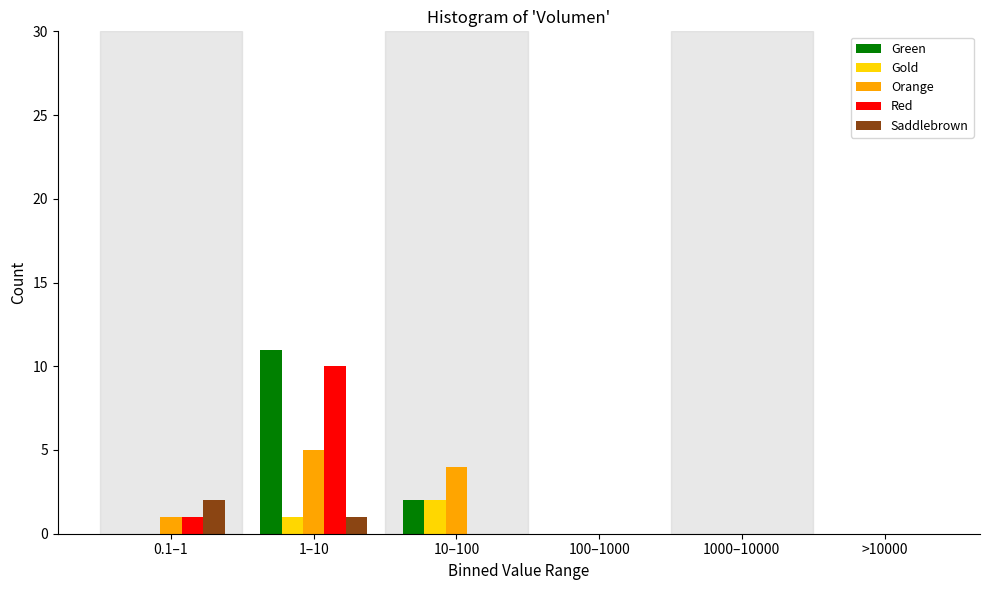

Reading left to right, extract all data points from this chart.

Green: 0.1–1=0	1–10=11	10–100=2	100–1000=0	1000–10000=0	>10000=0
Gold: 0.1–1=0	1–10=1	10–100=2	100–1000=0	1000–10000=0	>10000=0
Orange: 0.1–1=1	1–10=5	10–100=4	100–1000=0	1000–10000=0	>10000=0
Red: 0.1–1=1	1–10=10	10–100=0	100–1000=0	1000–10000=0	>10000=0
Saddlebrown: 0.1–1=2	1–10=1	10–100=0	100–1000=0	1000–10000=0	>10000=0